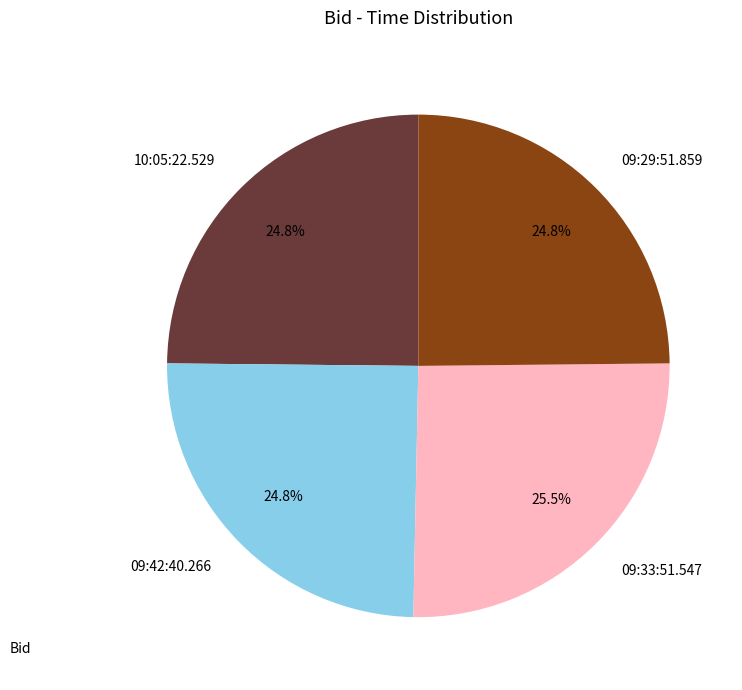

Which slice is the largest?

09:33:51.547